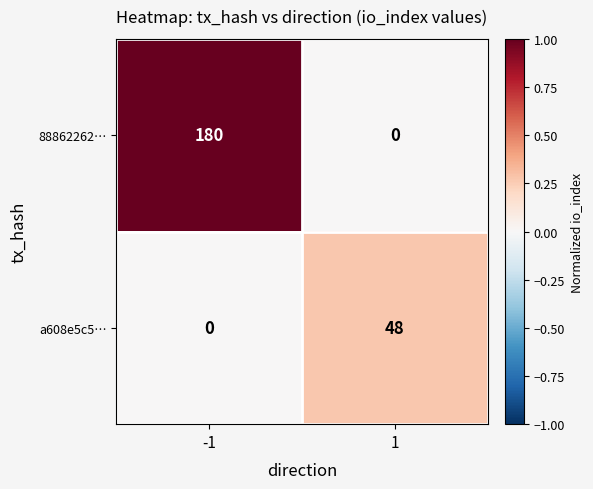

Which series has the widest spread of values?

88862262…